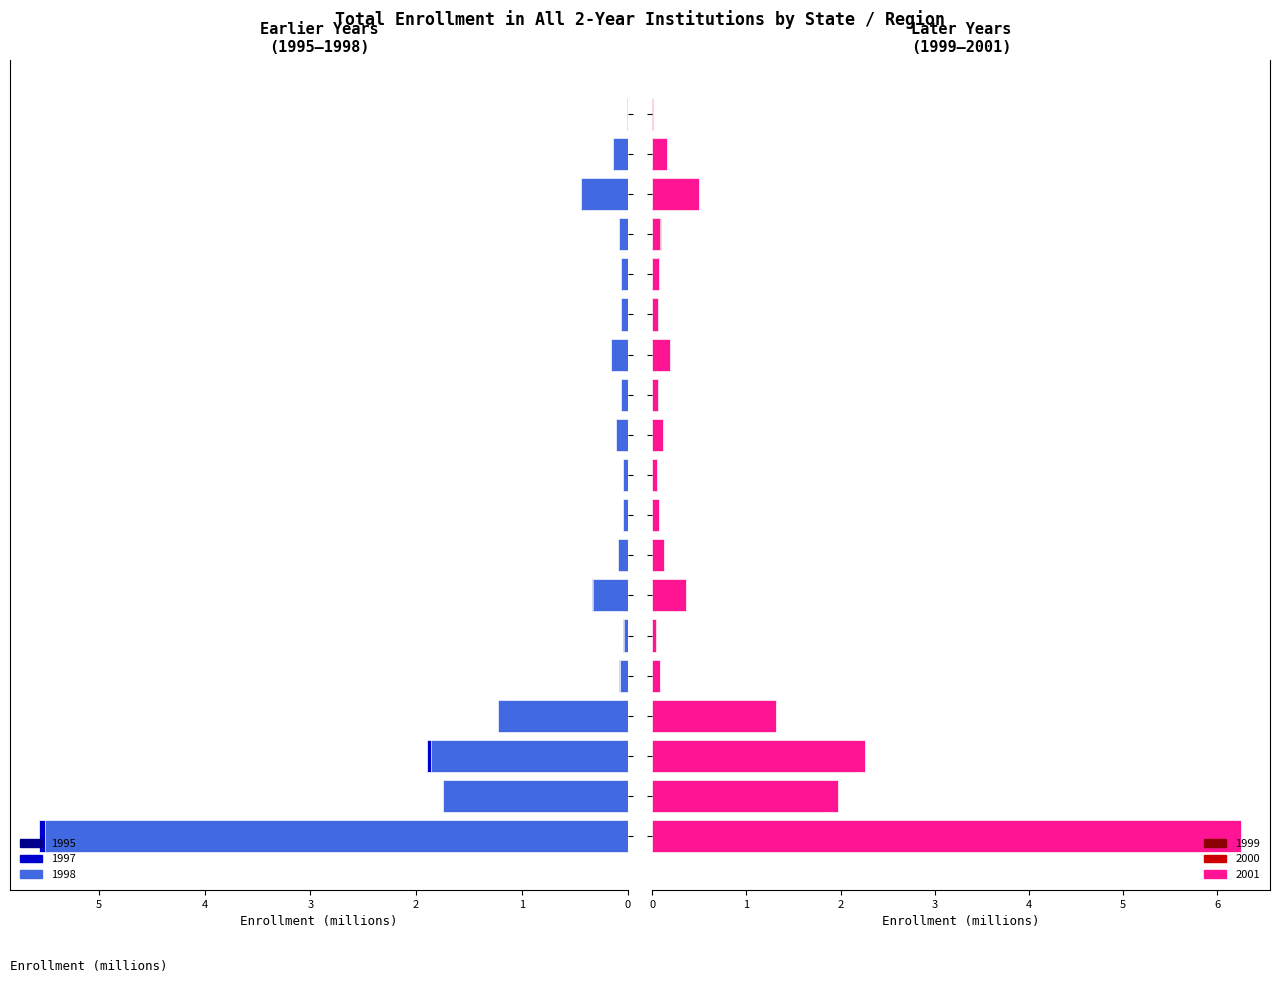

What is the value of the 1998 bar at the 17th from the left?

0.4